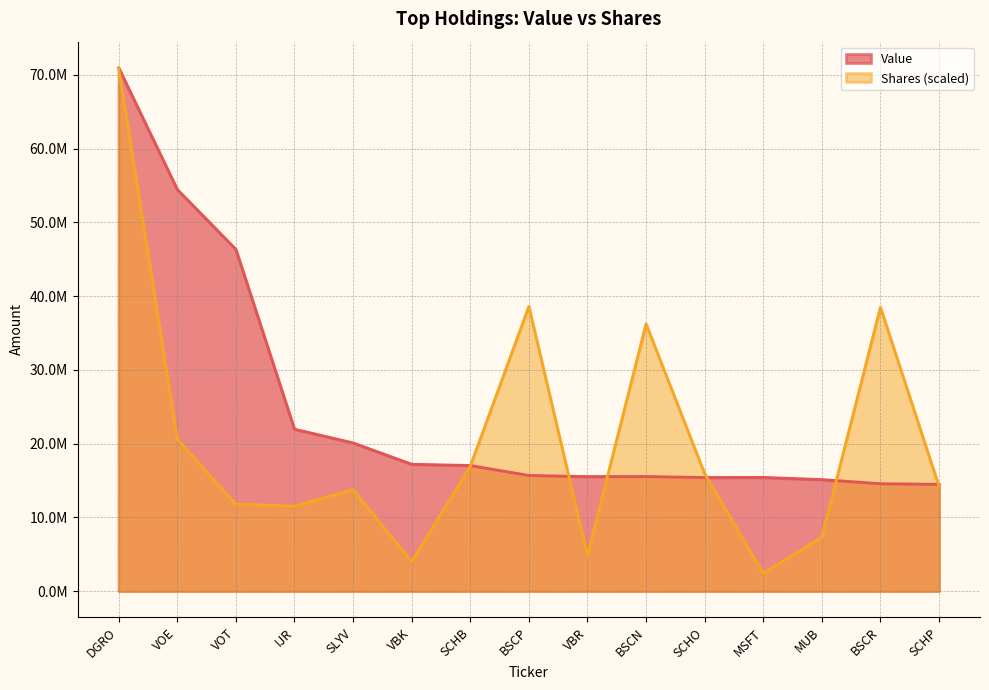

The value of Value at DGRO is 70938738.0. True or false?

True